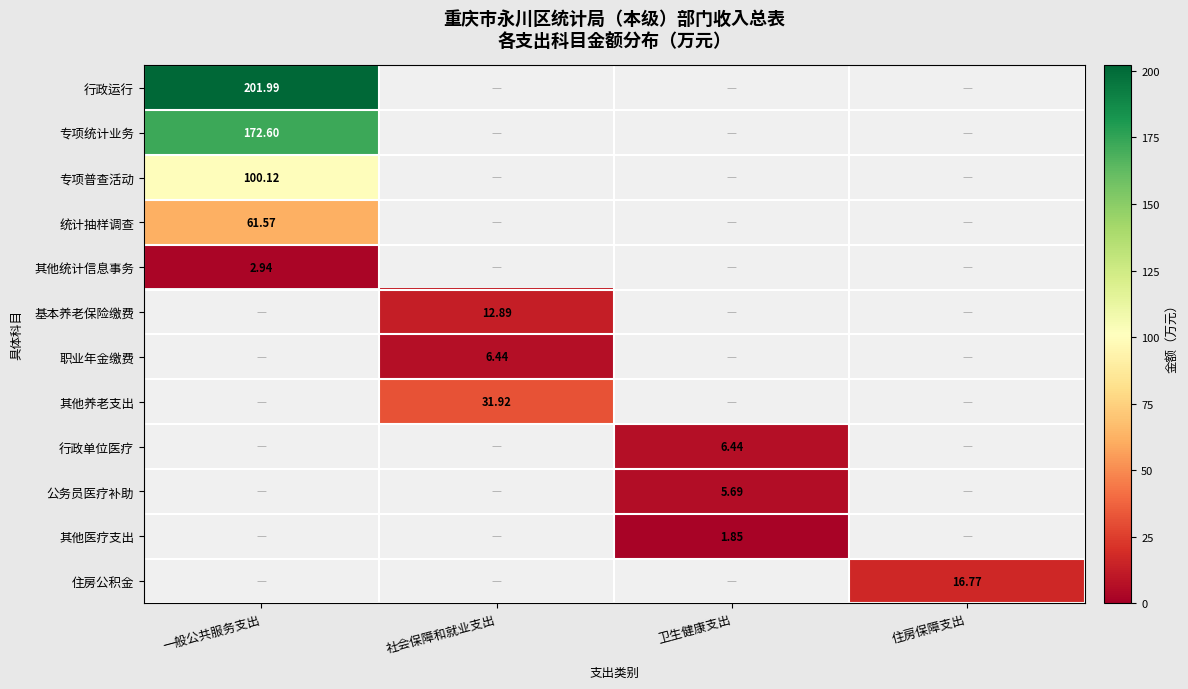

How many categories are shown in the chart?

4